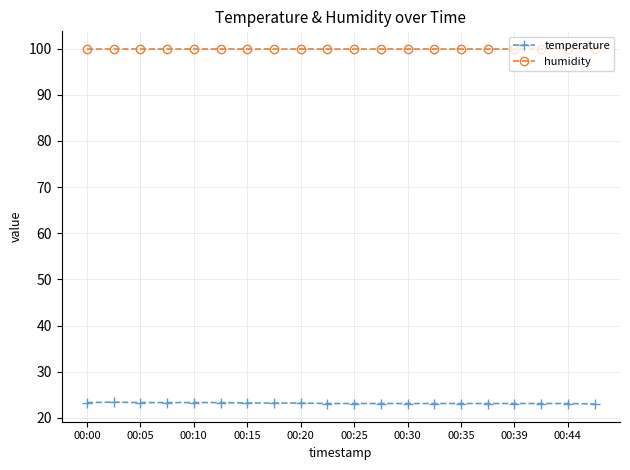

What is the value of the humidity point at the 7th from the left?

99.9